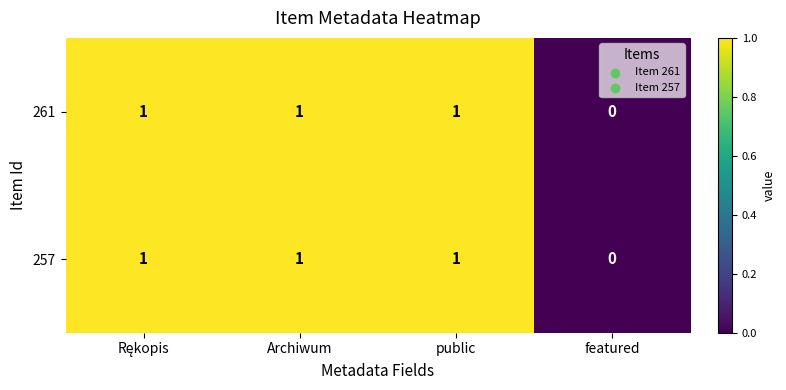

Count the 261 values in the range 1 to 2.

3